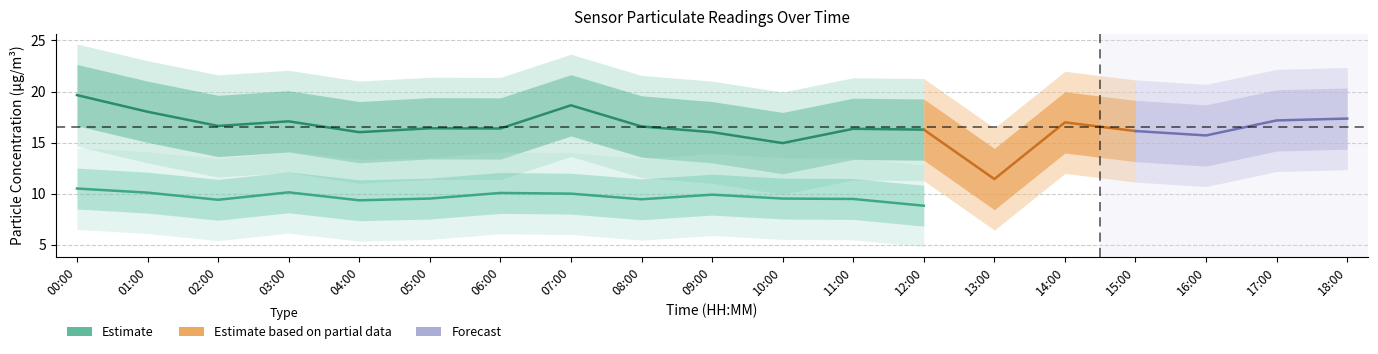

How many lines are shown in the chart?

2